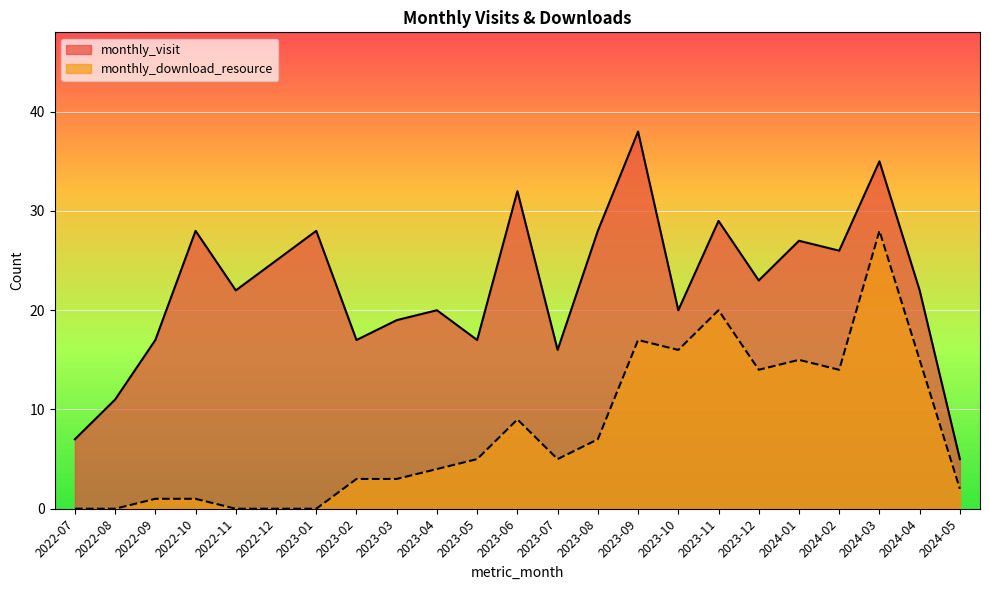

Which category has the lowest value in the monthly_download_resource series?

2022-07